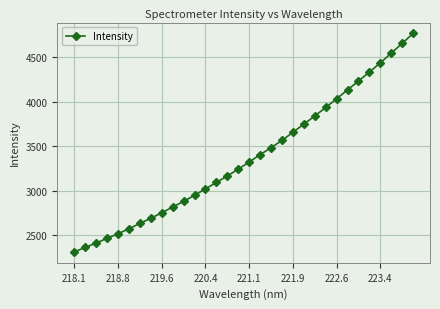

Reading left to right, transcribe all the data shown in this chart.

2312.7	2362.0	2411.9	2464.9	2516.6	2572.5	2632.4	2691.1	2751.9	2817.3	2881.1	2948.8	3021.1	3093.2	3167.0	3242.4	3323.8	3405.0	3485.2	3565.6	3657.6	3749.0	3840.1	3936.5	4033.5	4134.0	4233.4	4334.2	4437.7	4546.8	4655.9	4768.0